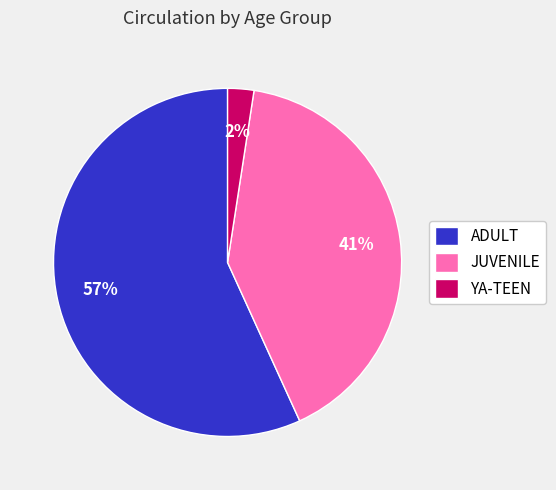

True or false: ADULT accounts for 57% of the total.

True